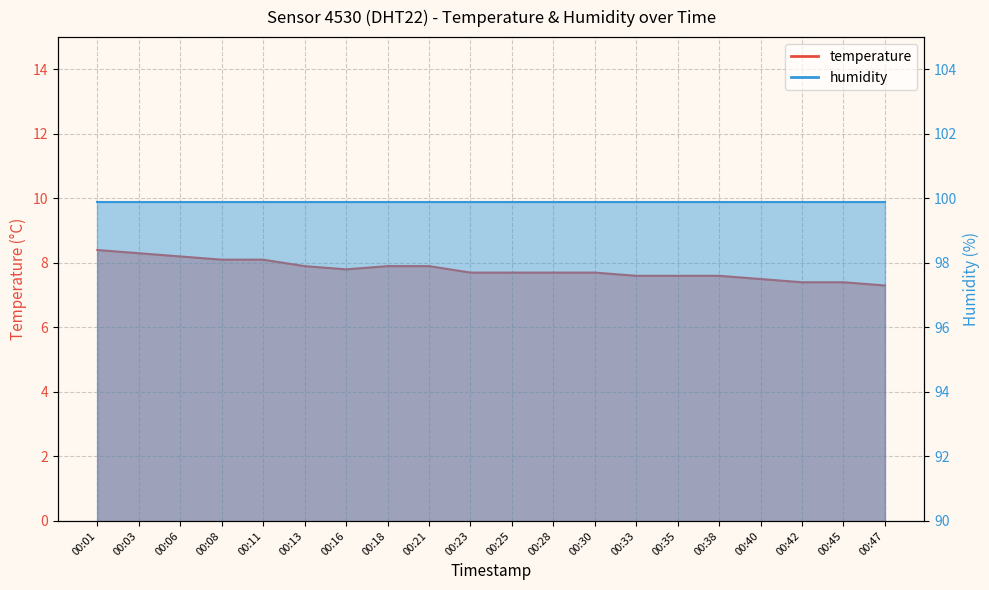

What is the difference between the values at 00:13 and 00:01?

0.5